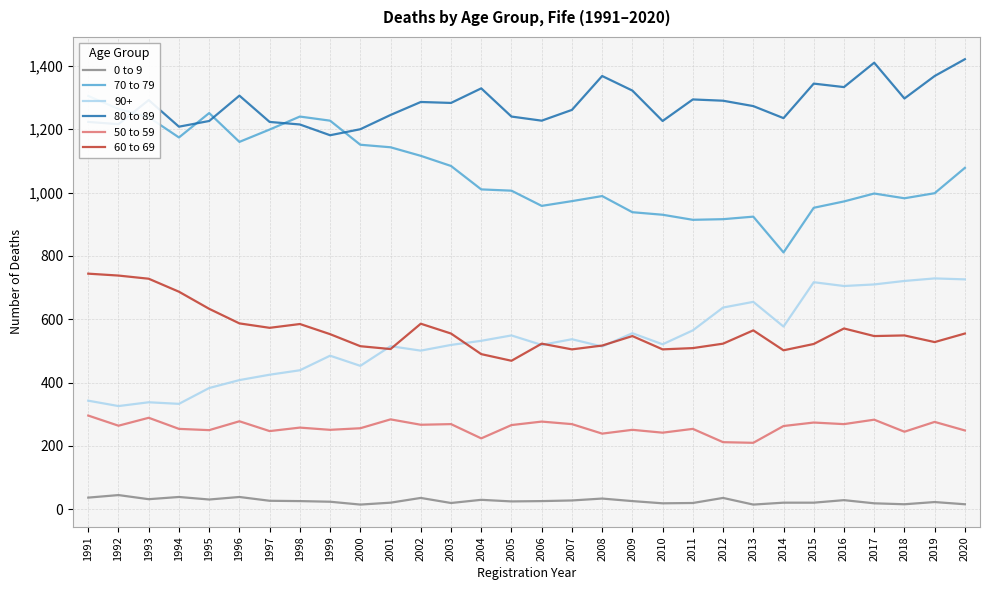

Is the value of 50 to 59 at 1992 greater than the value of 0 to 9 at 2013?

Yes